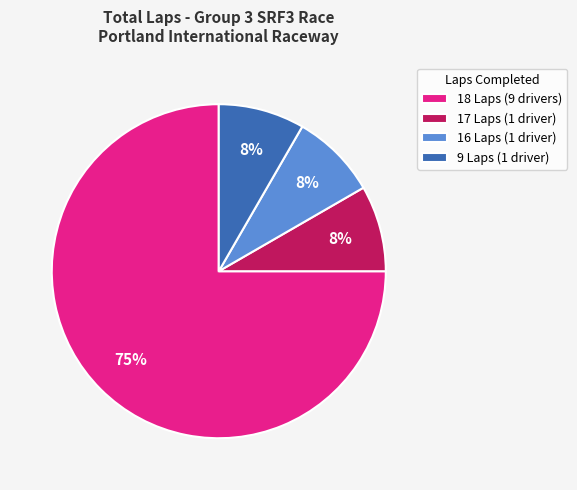

Is there any slice that represents more than half of the pie?

Yes